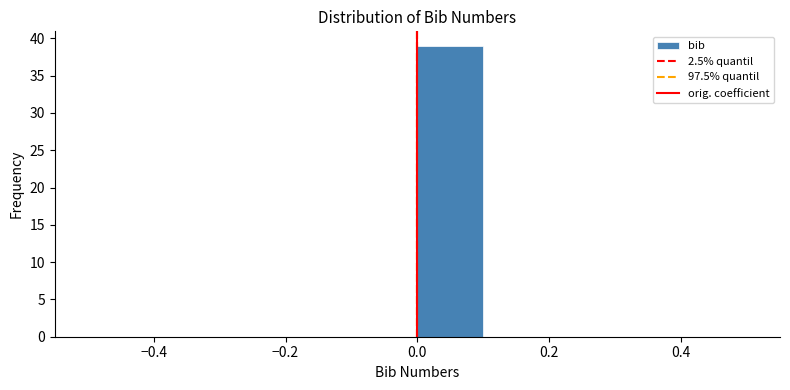

Over which range of the x-axis is the bar tallest?

0.0 to 0.1